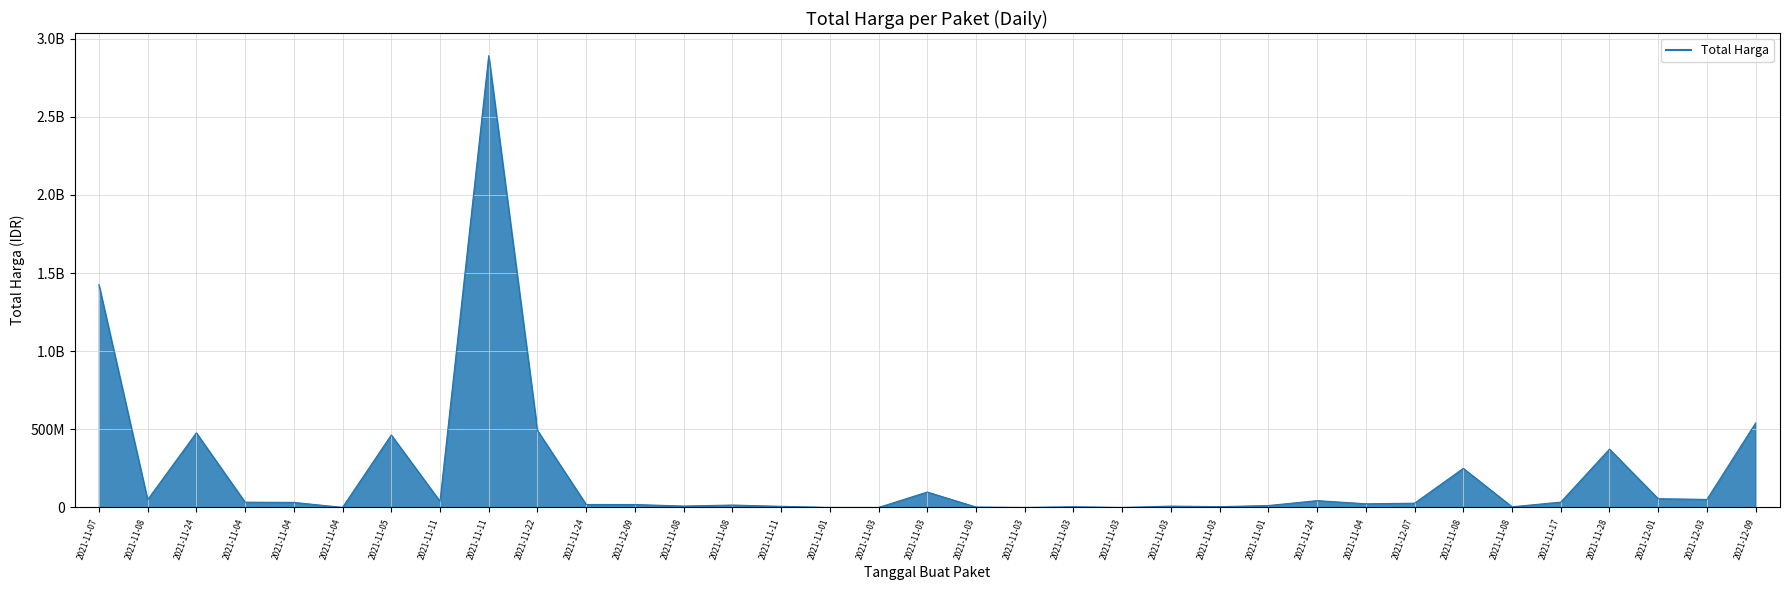

Does the chart have visible grid lines?

Yes